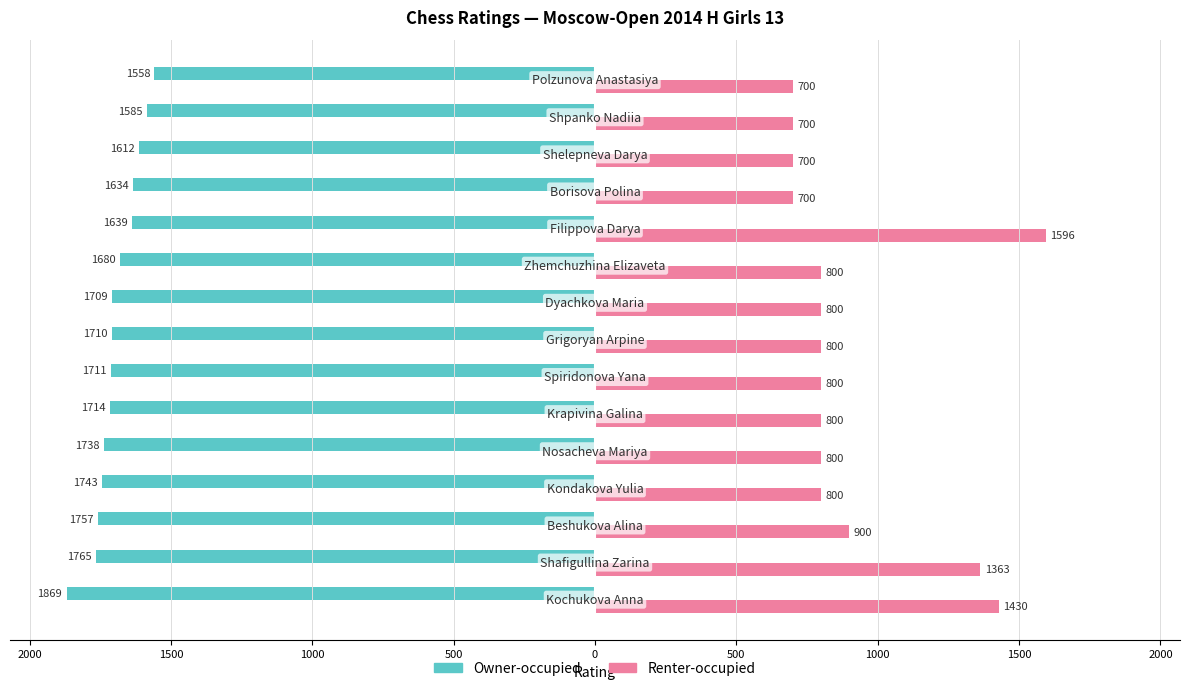

Which series has the largest range (max minus min)?

Renter-occupied